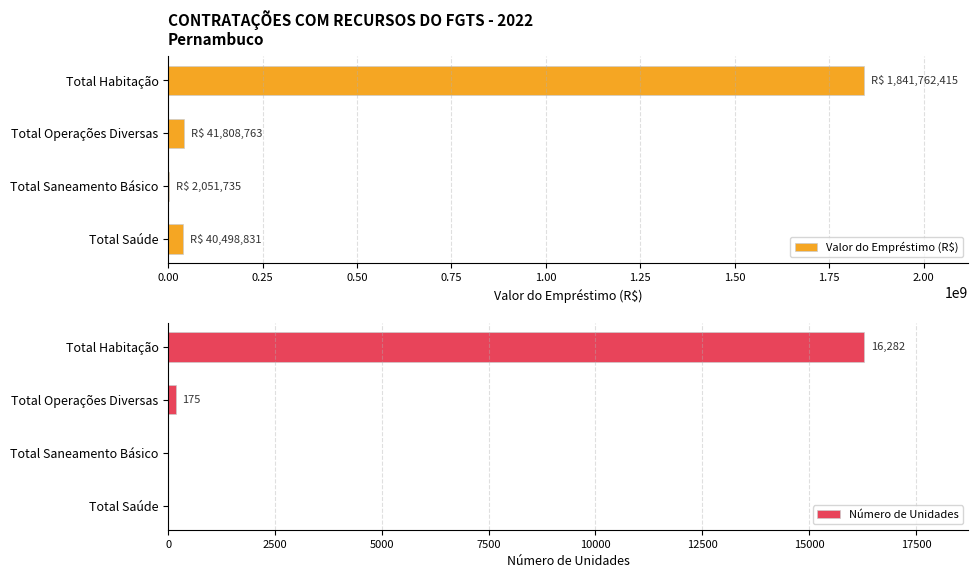

What is the sum of all Valor do Empréstimo (R$) values?

1926121744.5